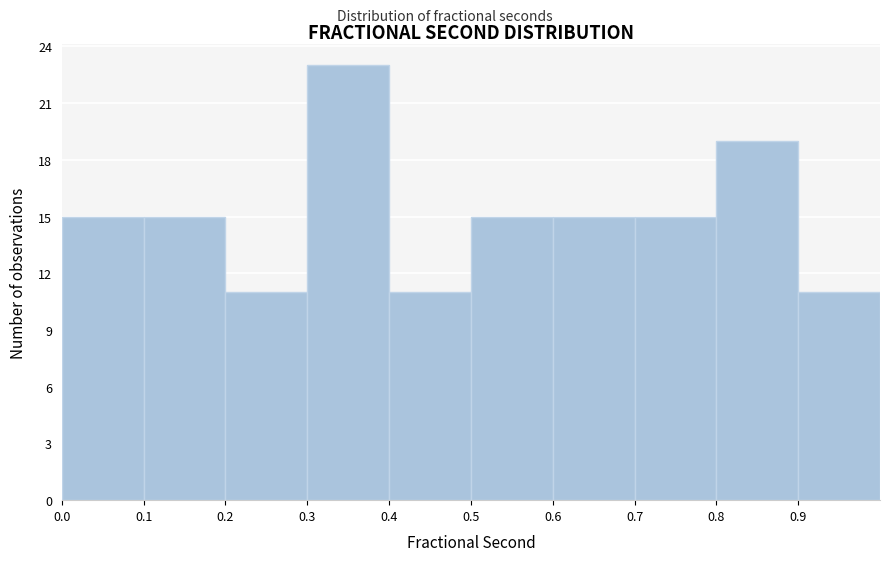

Which range on the x-axis has the tallest bar?

0.3 to 0.4